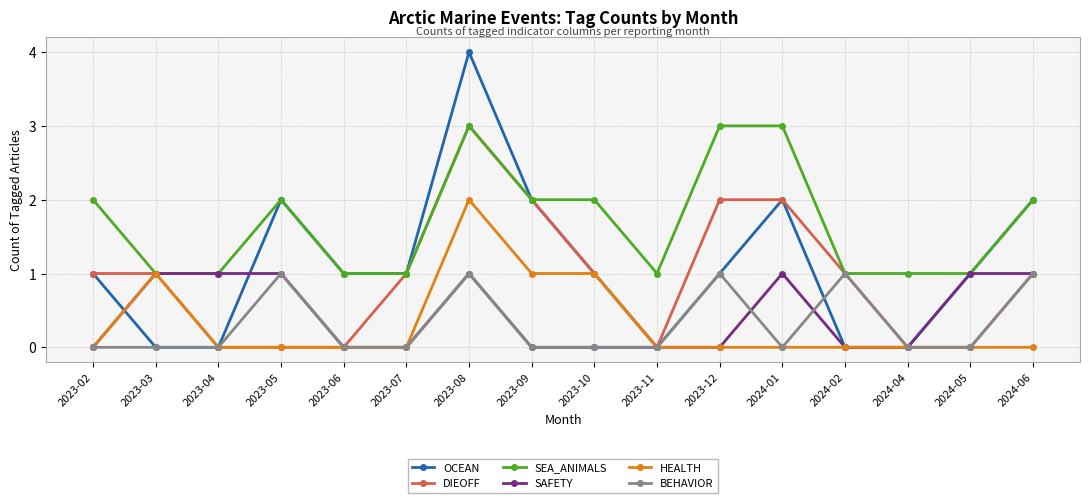

Which series has the largest total across all categories?

SEA_ANIMALS